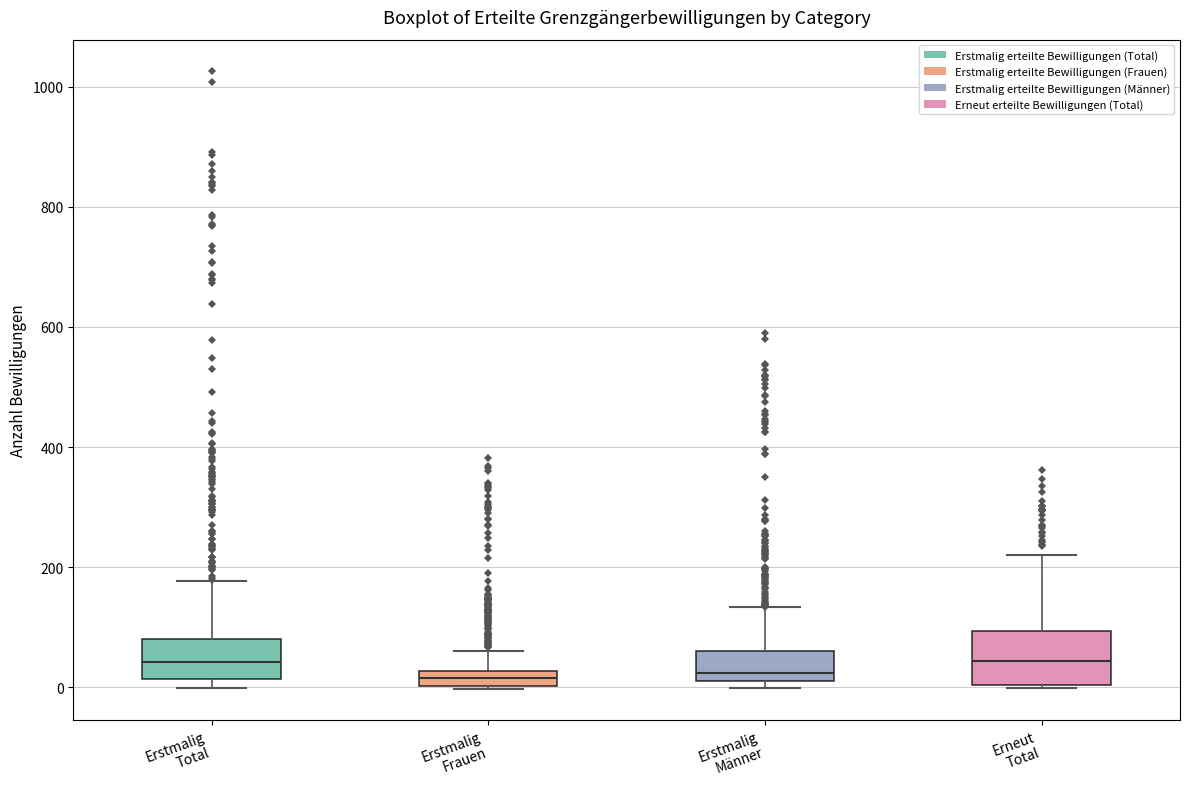

Which box is the tallest, from its lower edge to its upper edge?

Erneut Total